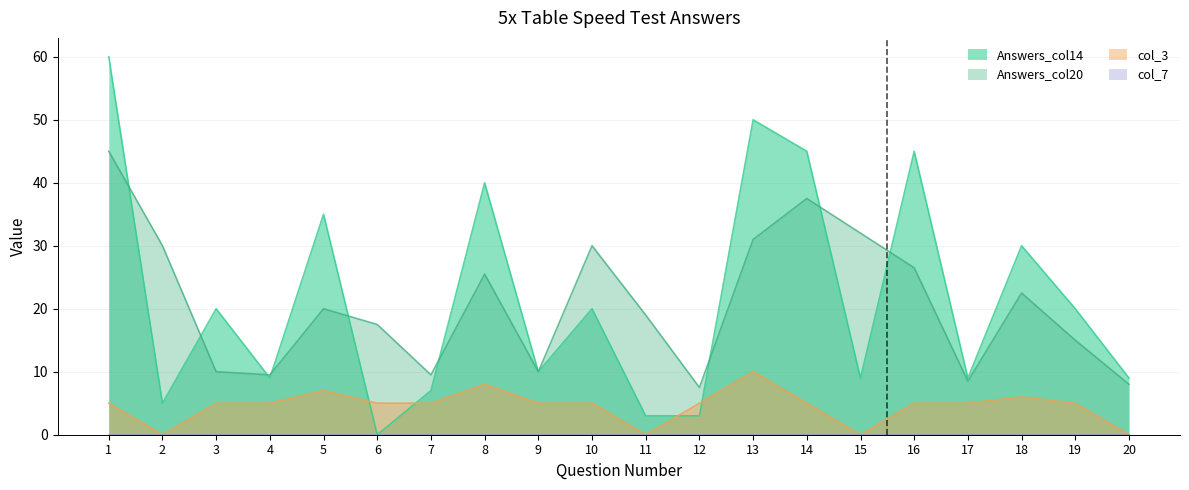

True or false: Answers_col14 has more than 1 points higher than both neighbors.

True